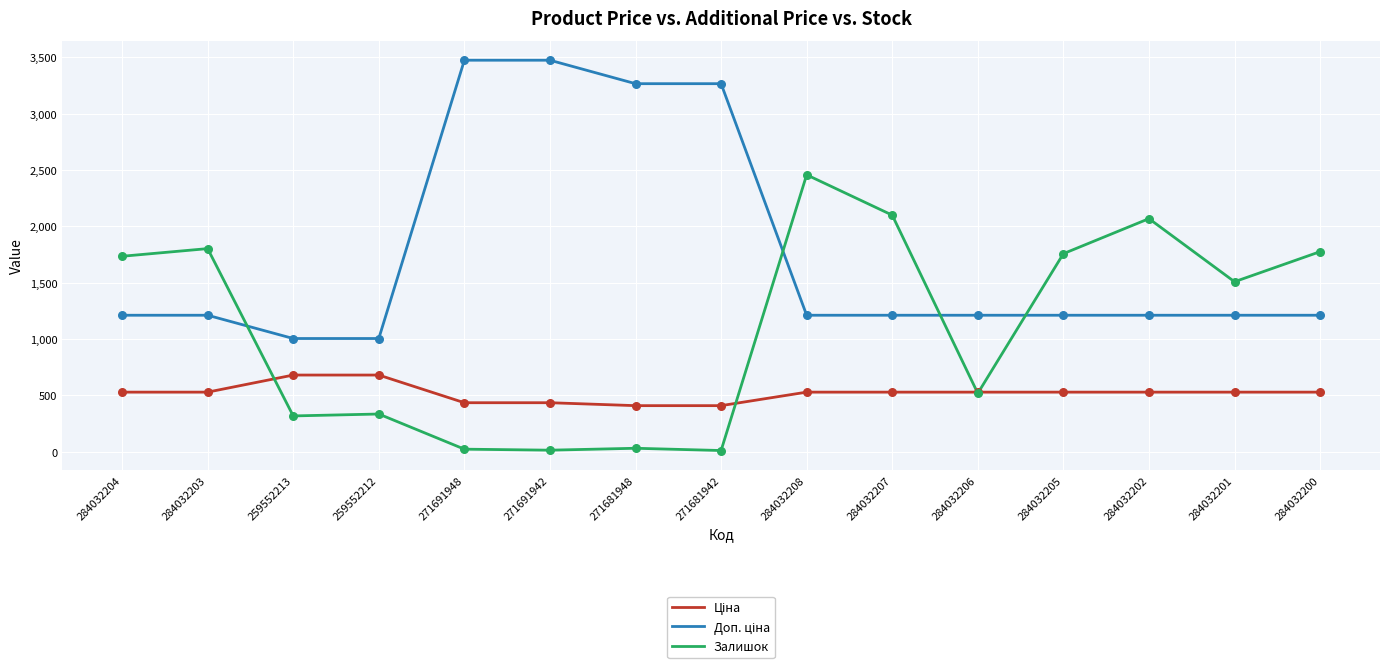

What is the difference between the highest and lowest values at 284032205?

1228.8